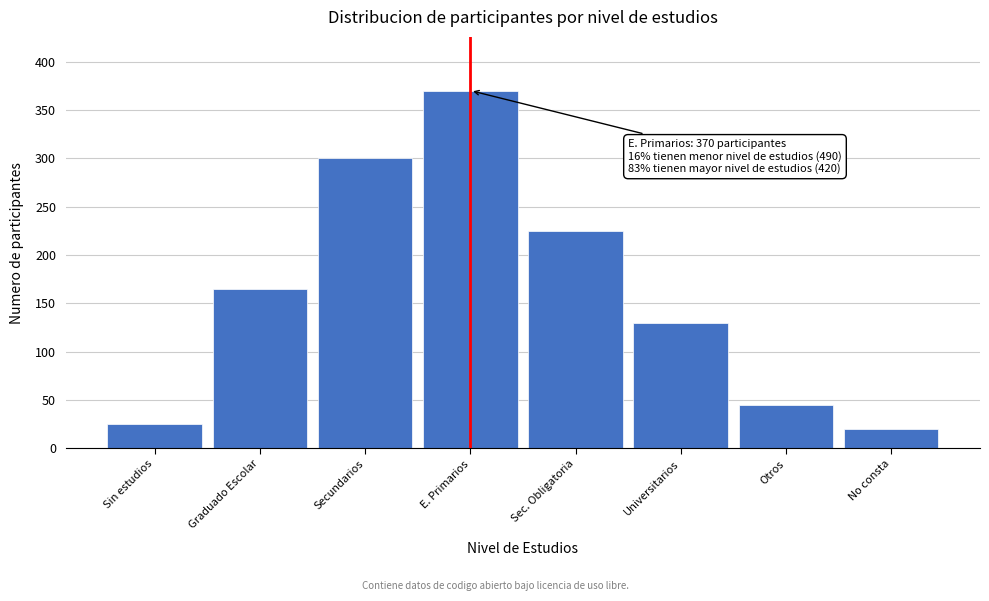

Reading left to right, extract all data points from this chart.

Sin estudios=25	Graduado Escolar=165	Secundarios=300	E. Primarios=370	Sec. Obligatoria=225	Universitarios=130	Otros=45	No consta=20